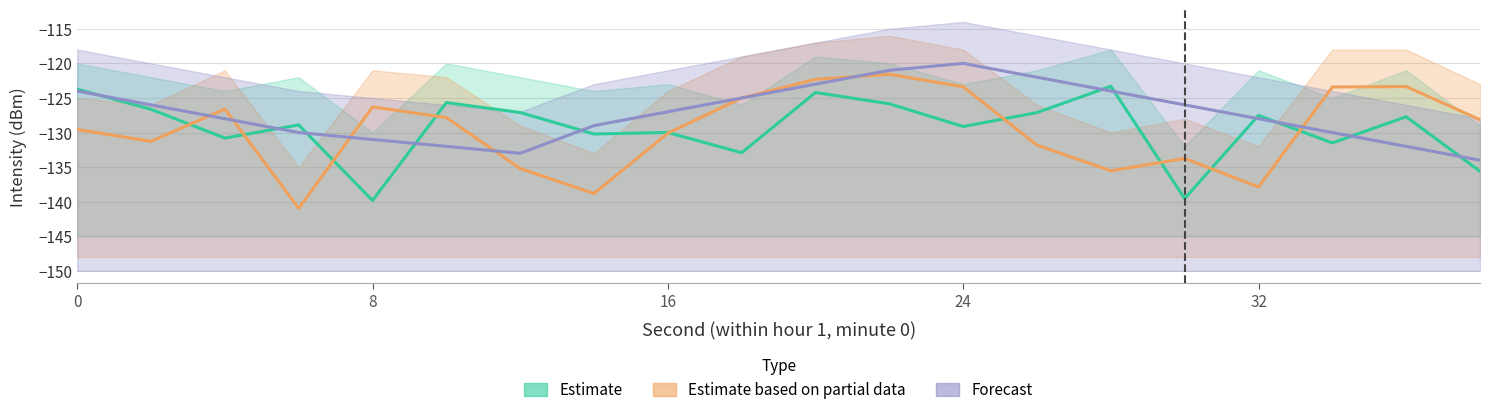

True or false: Estimate based on partial data and Forecast cross at least once.

True